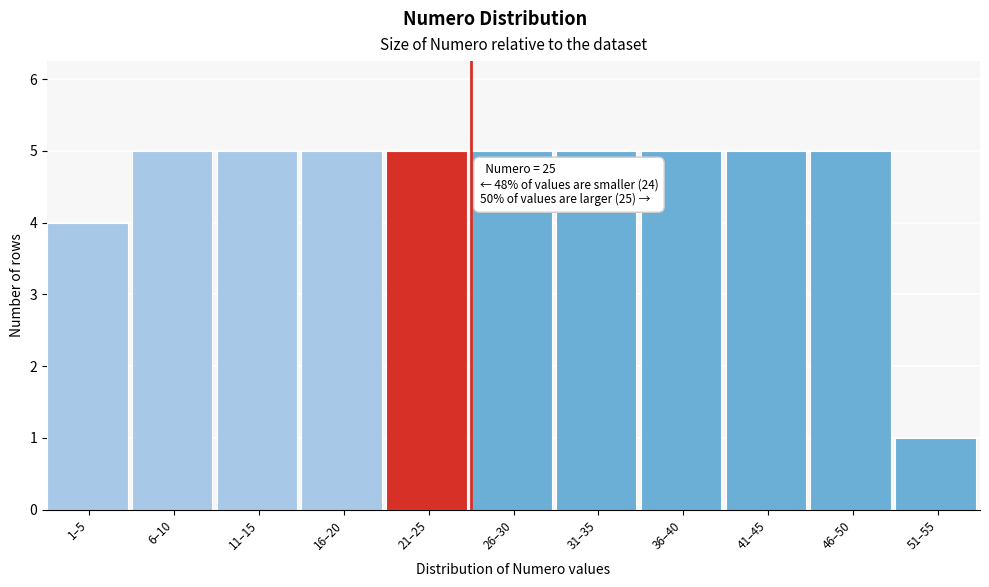

Reading left to right, list all the values displayed in this chart.

4	5	5	5	5	5	5	5	5	5	1